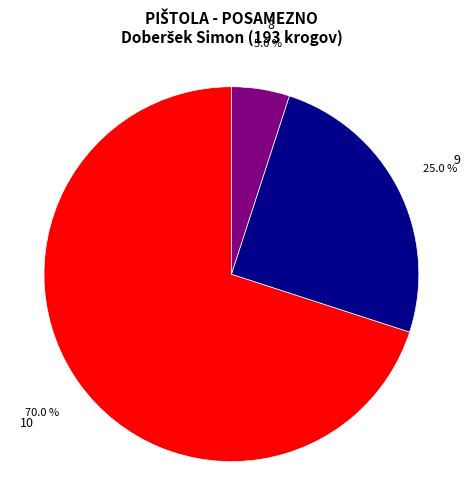

Is there any slice that represents more than half of the pie?

Yes